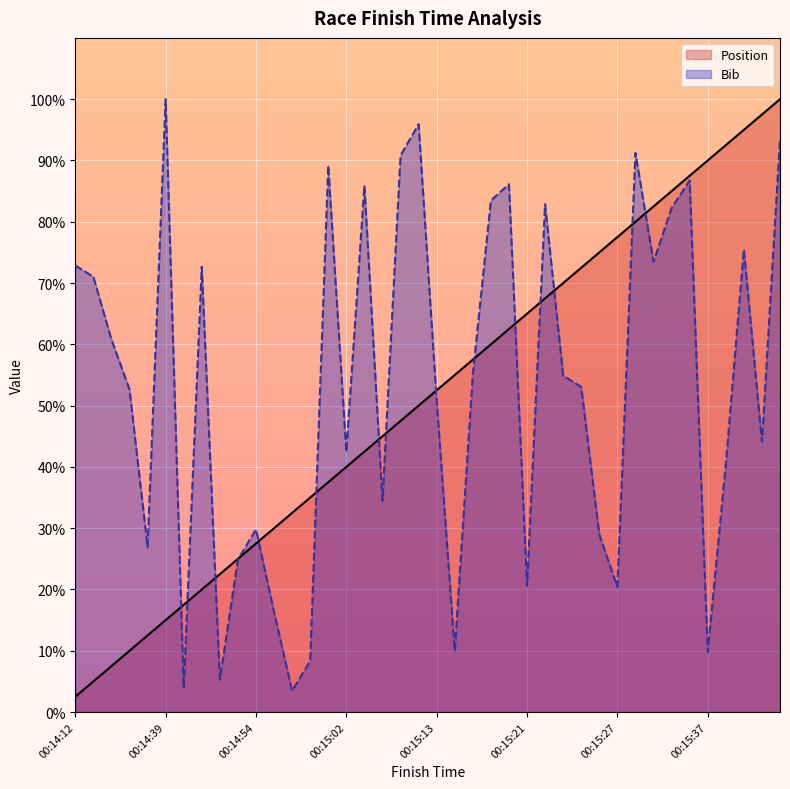

At how many categories does at least one series exceed 75?

18